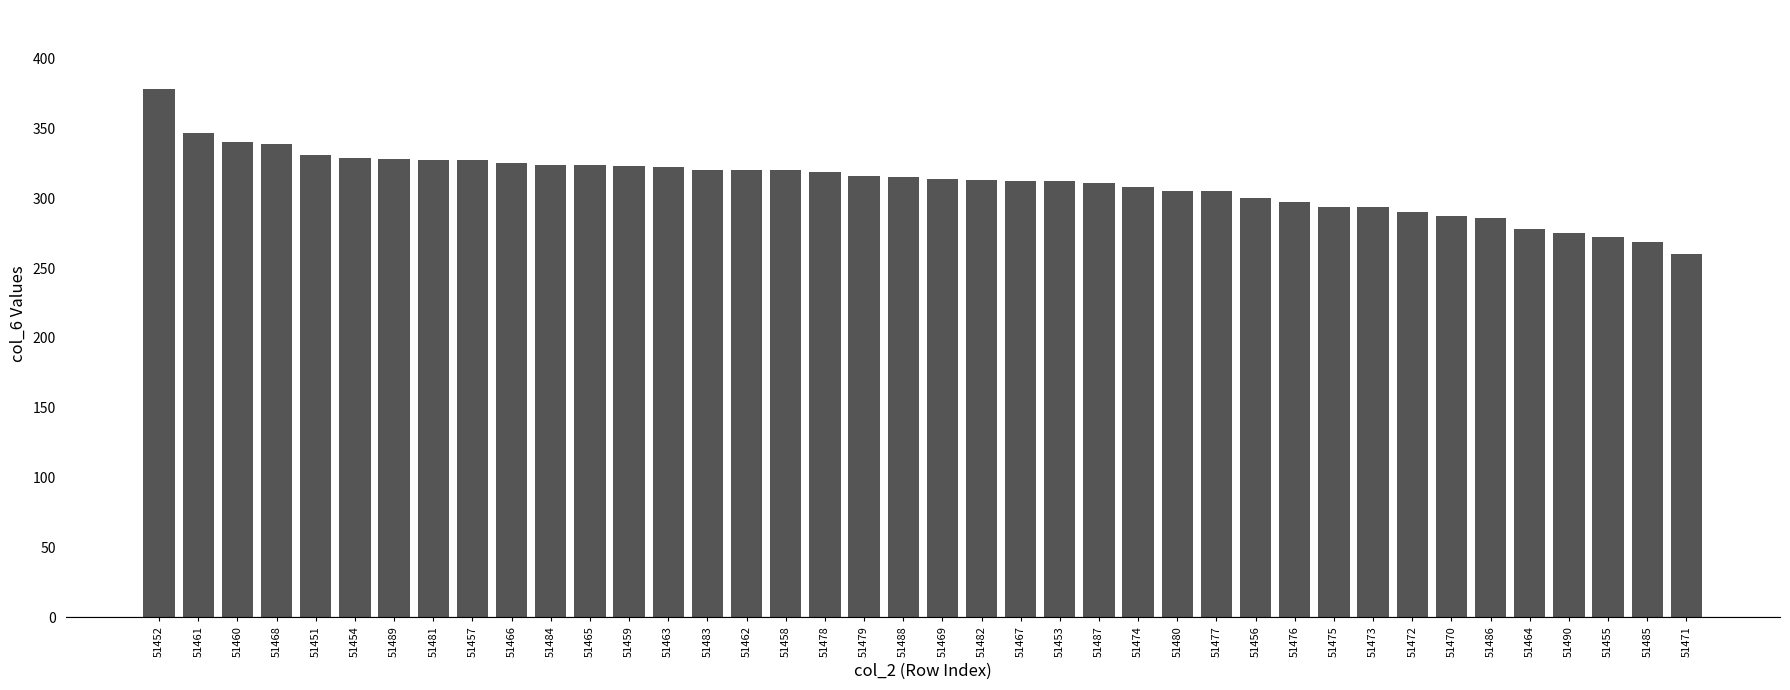

At which label does the data first exceed 315?

51452